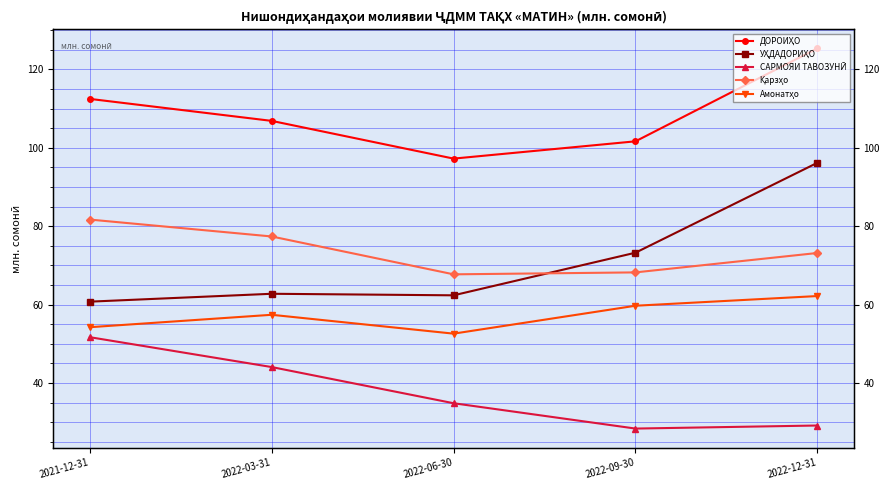

Does the chart have visible grid lines?

Yes